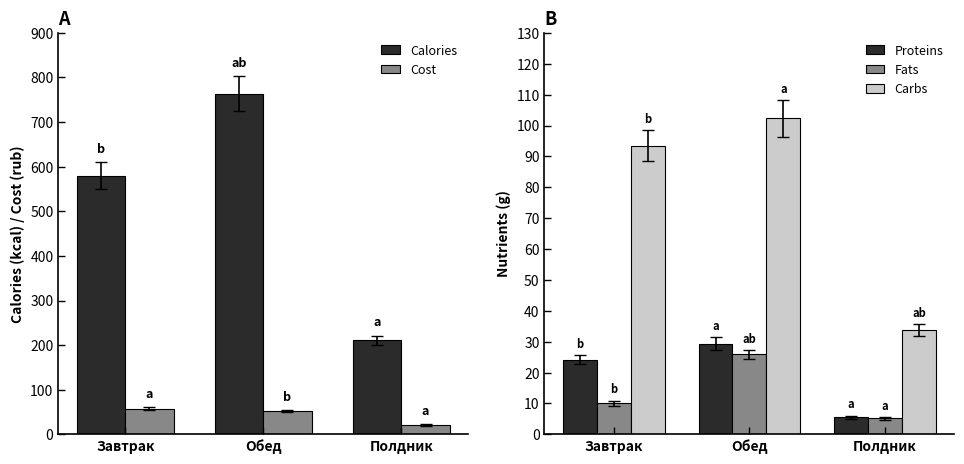

At how many categories does at least one series exceed 712?

1